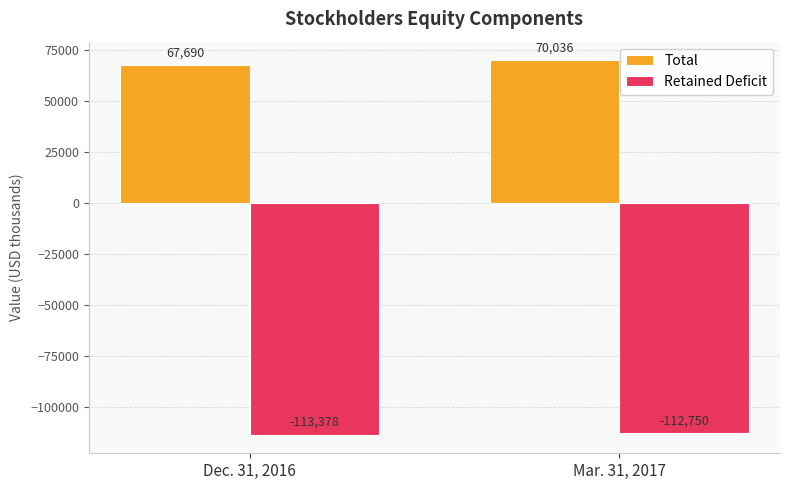

What is the label of the 1st bar from the right?

Mar. 31, 2017